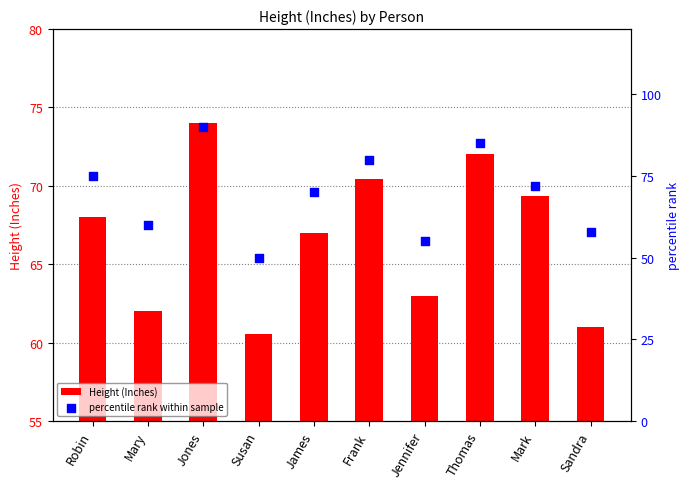

Which series reaches the maximum Y coordinate?

percentile rank within sample